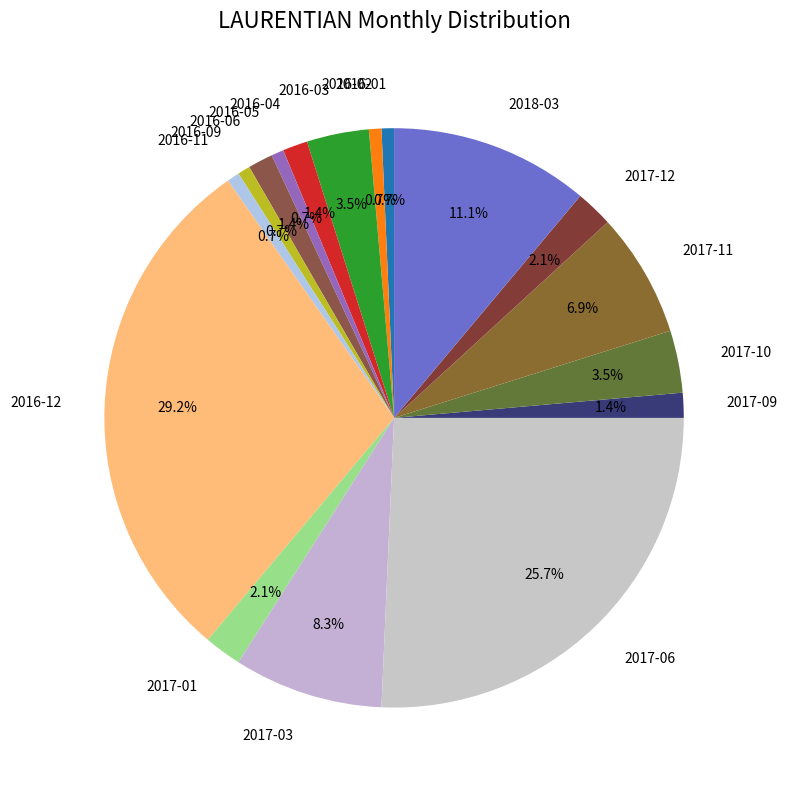

What is the total percentage of 2017-11 and 2016-03?

10.4%